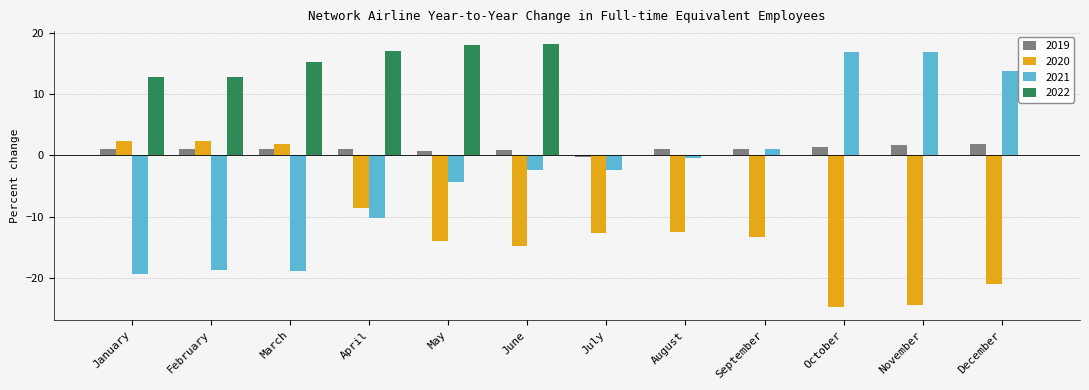

How many groups of bars are there?

12